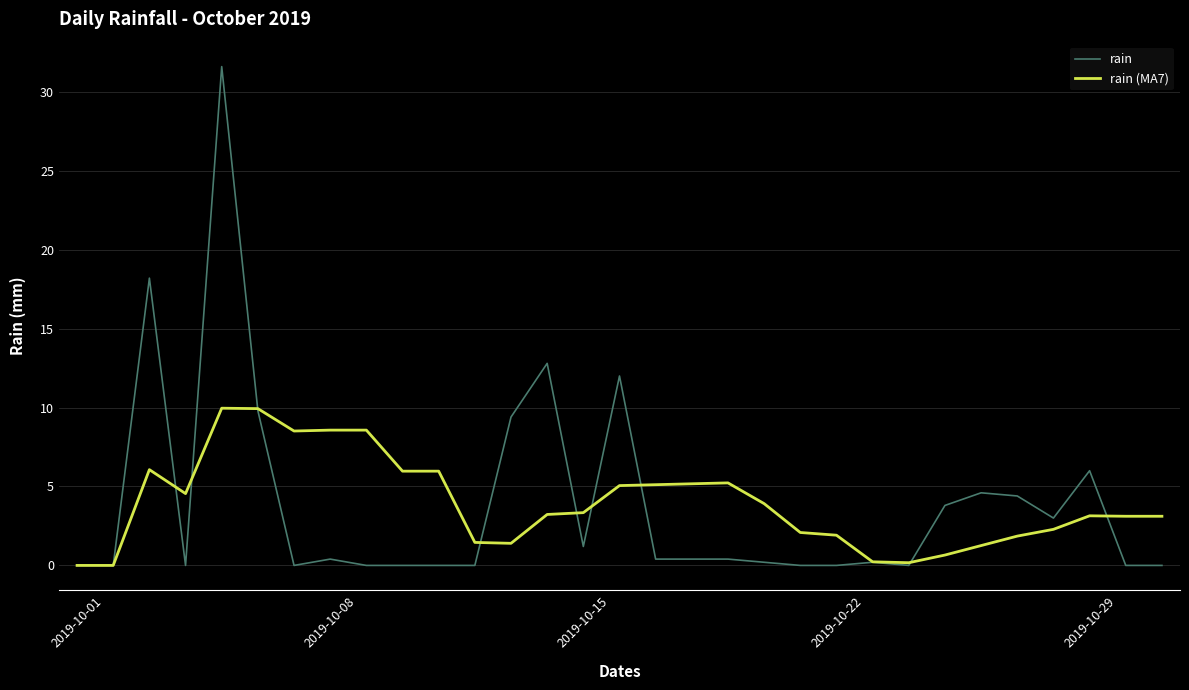

Rank the series by their maximum value, from highest to lowest.

rain, rain (MA7)